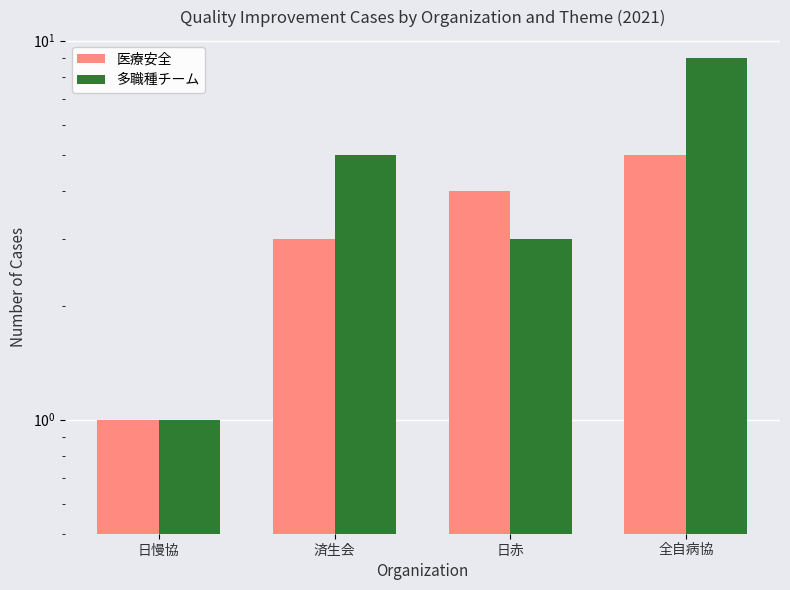

Reading left to right, what are all the values shown in this chart?

医療安全: 1	3	4	5
多職種チーム: 1	5	3	9